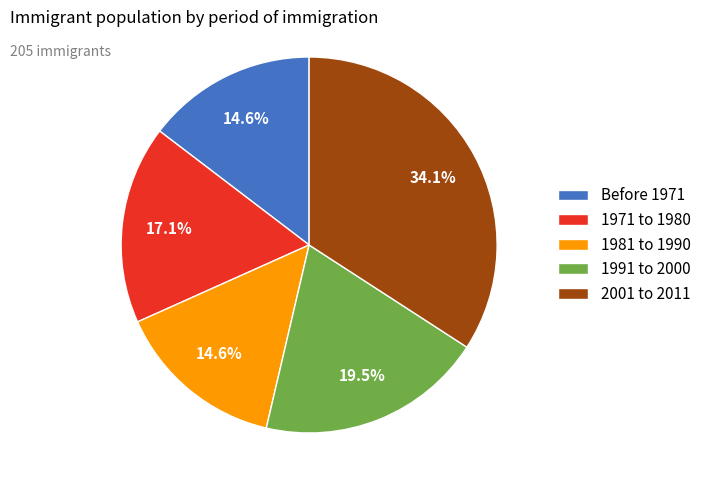

Approximately how many times larger is the value at 1971 to 1980 compared to 2001 to 2011?

0.5